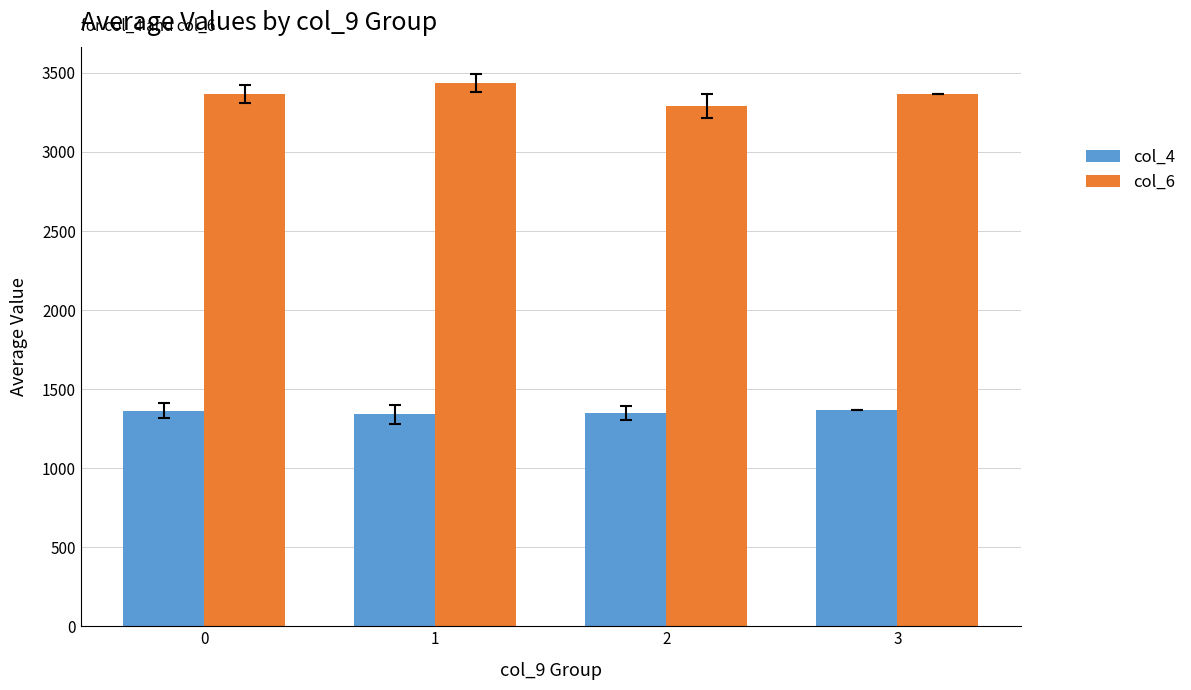

At how many categories does at least one series exceed 2884?

4